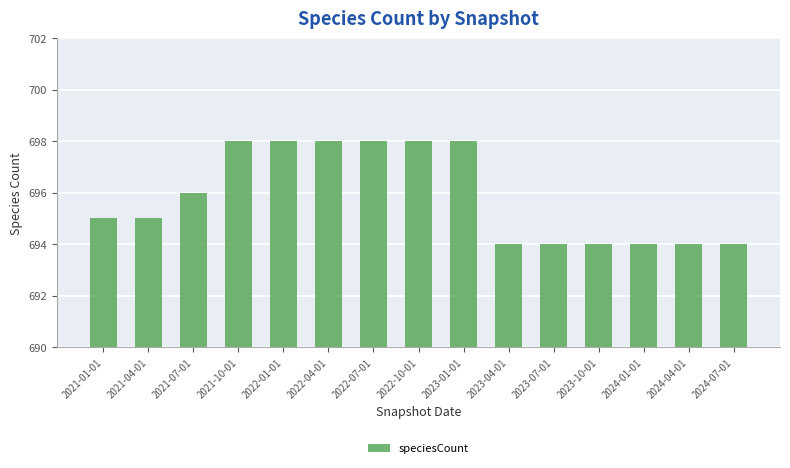

Does the chart contain any negative values?

No